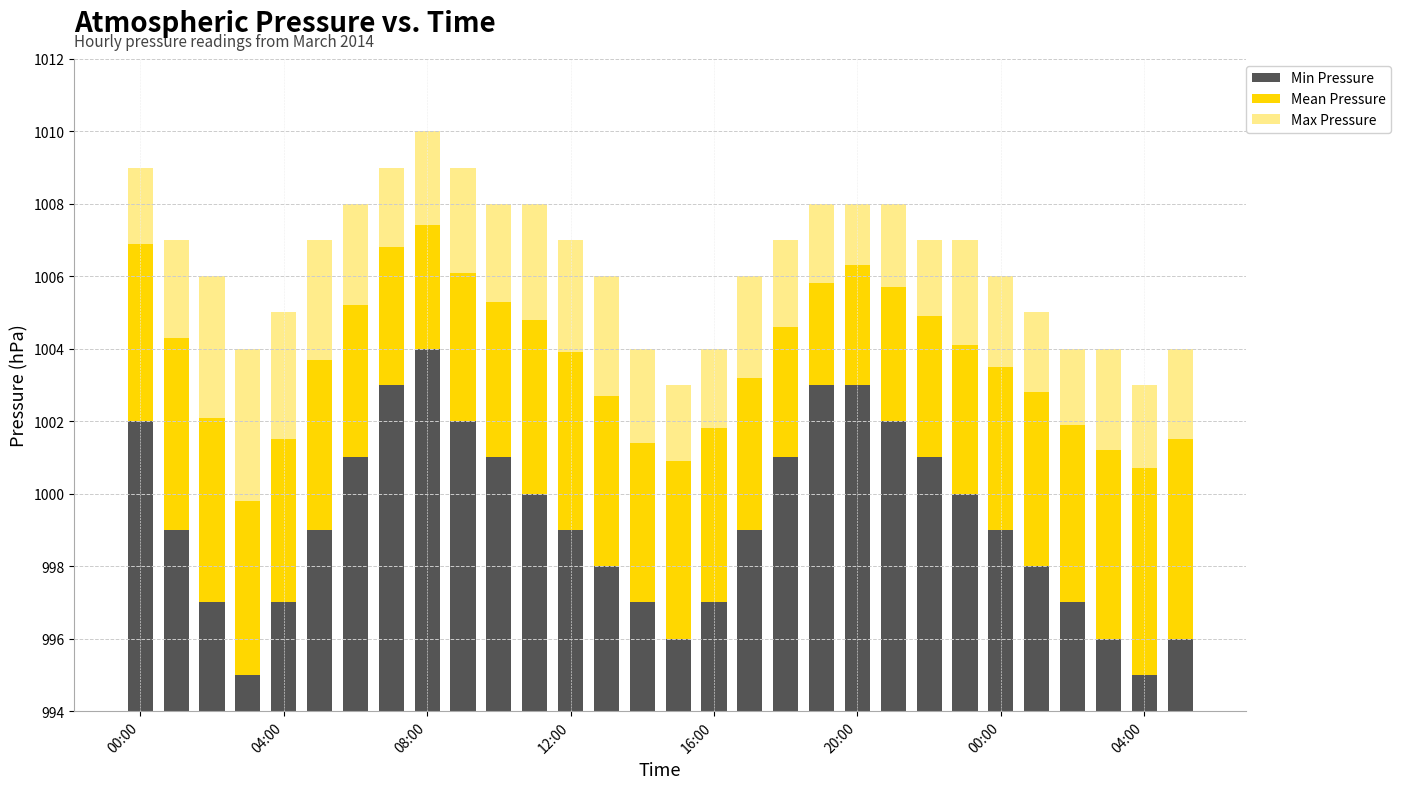

At which label does Min Pressure first exceed 5?

00:00